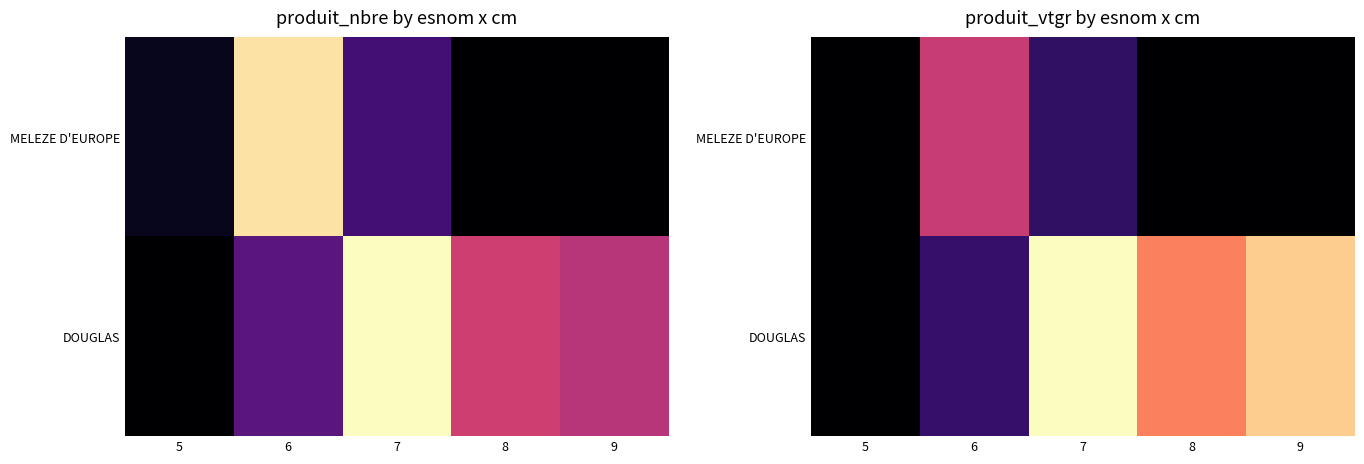

Is the value of MELEZE D'EUROPE at 8 greater than the value of DOUGLAS at 5?

No